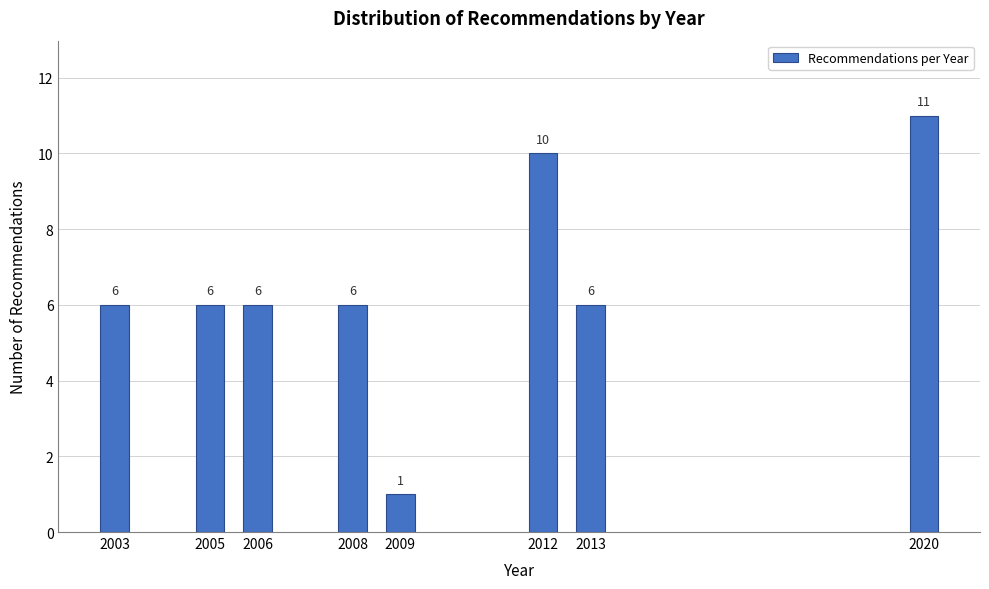

Reading left to right, what are all the values shown in this chart?

2003=6	2005=6	2006=6	2008=6	2009=1	2012=10	2013=6	2020=11